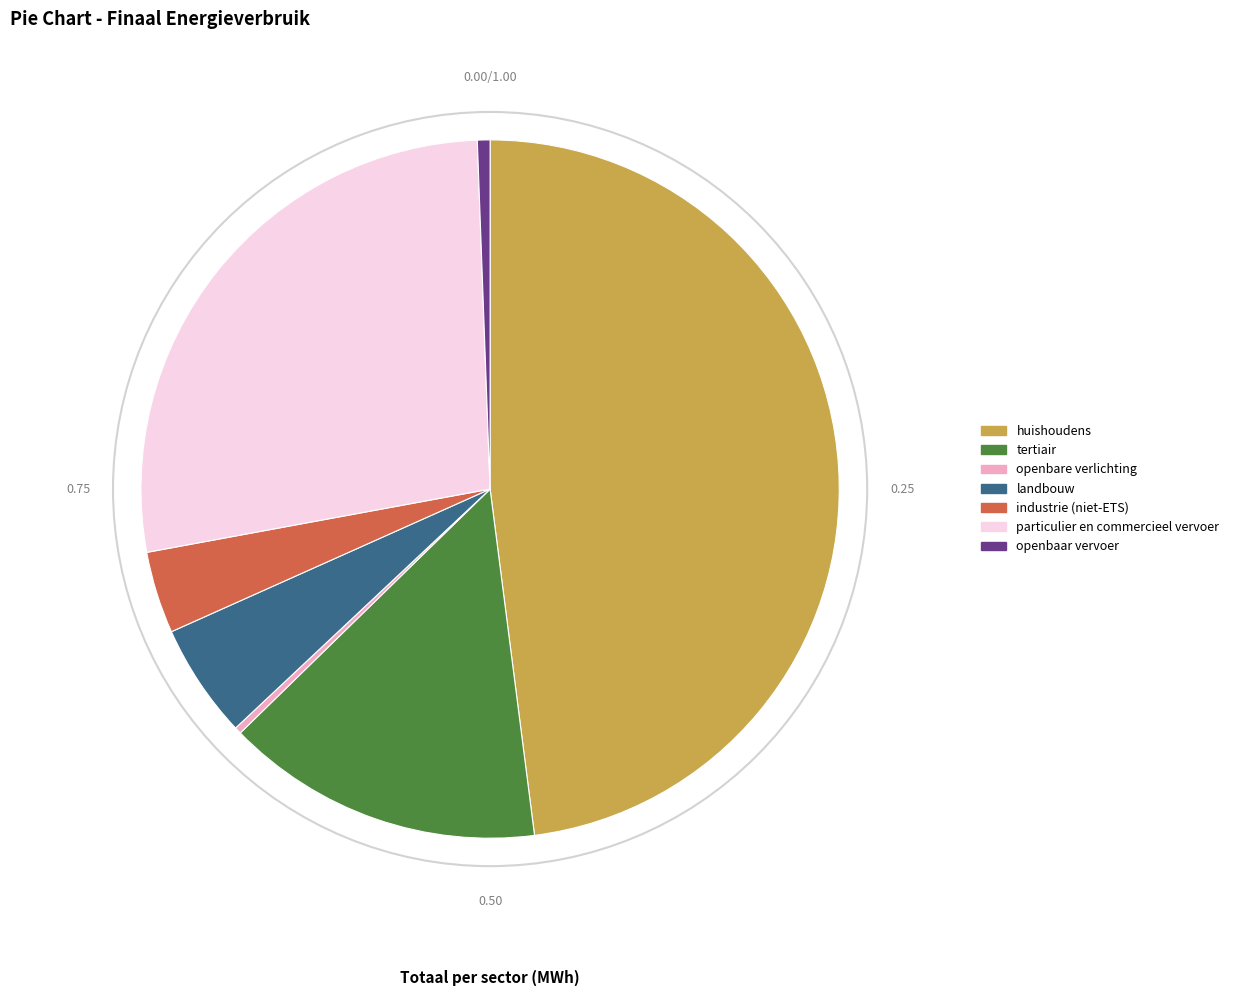

Does huishoudens represent more than half of the total?

No